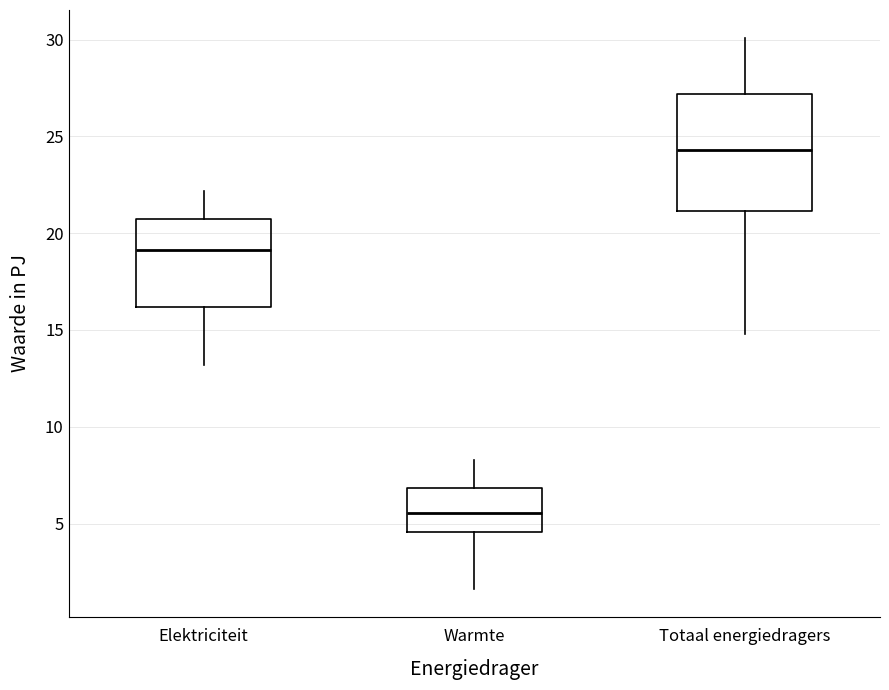

Where is the upper edge of the box for Totaal energiedragers on the y-axis? The values are not printed on the chart, so give them approximately, as read against the axis.

27.0